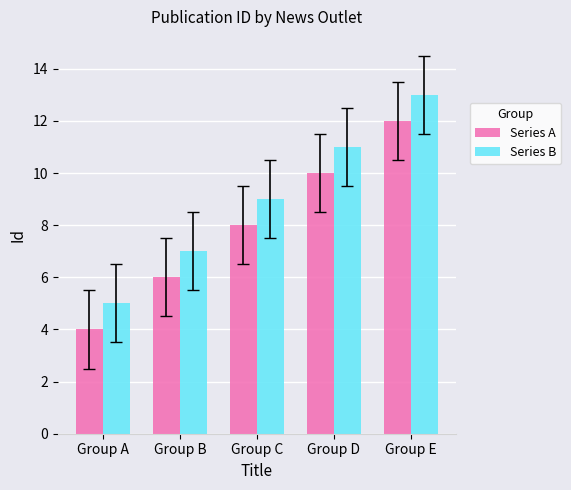

What is the average value of the Series B series?

9